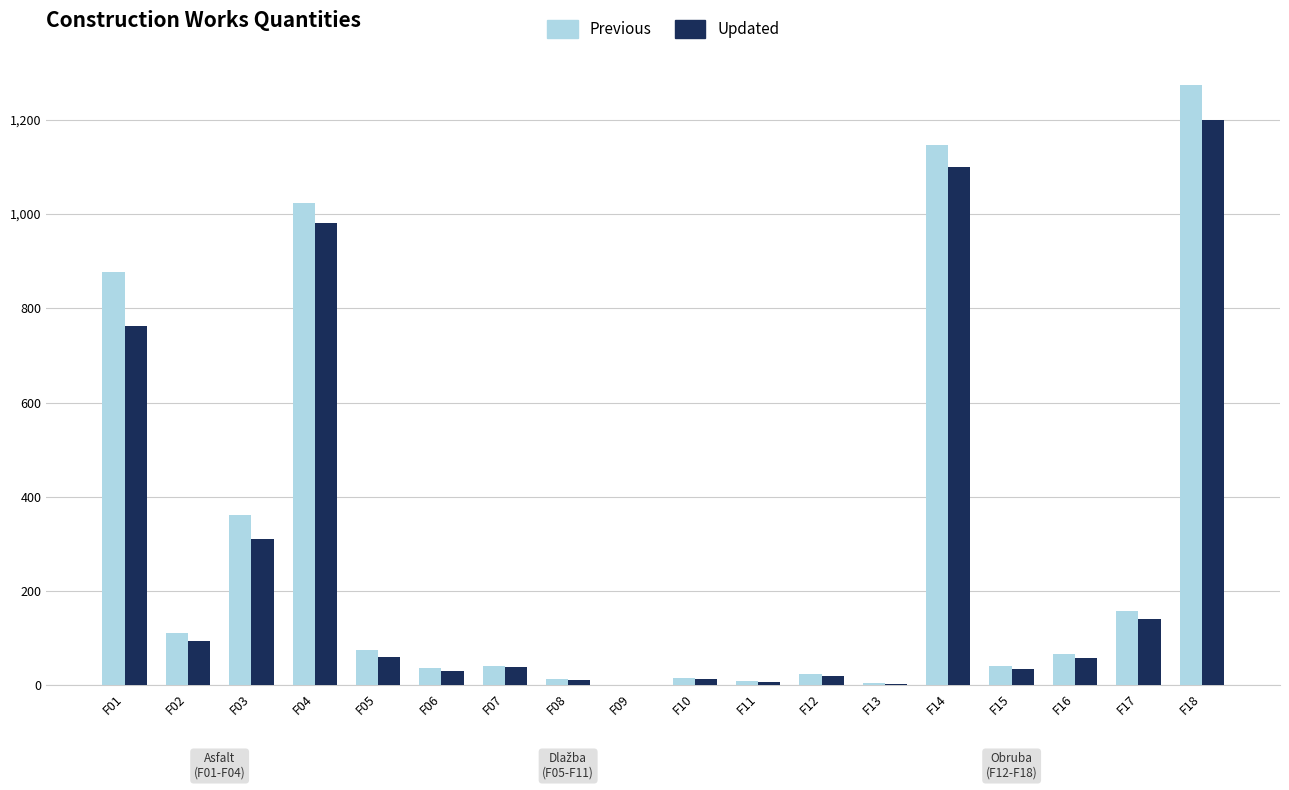

The Previous series shows 24 at F12. True or false?

True